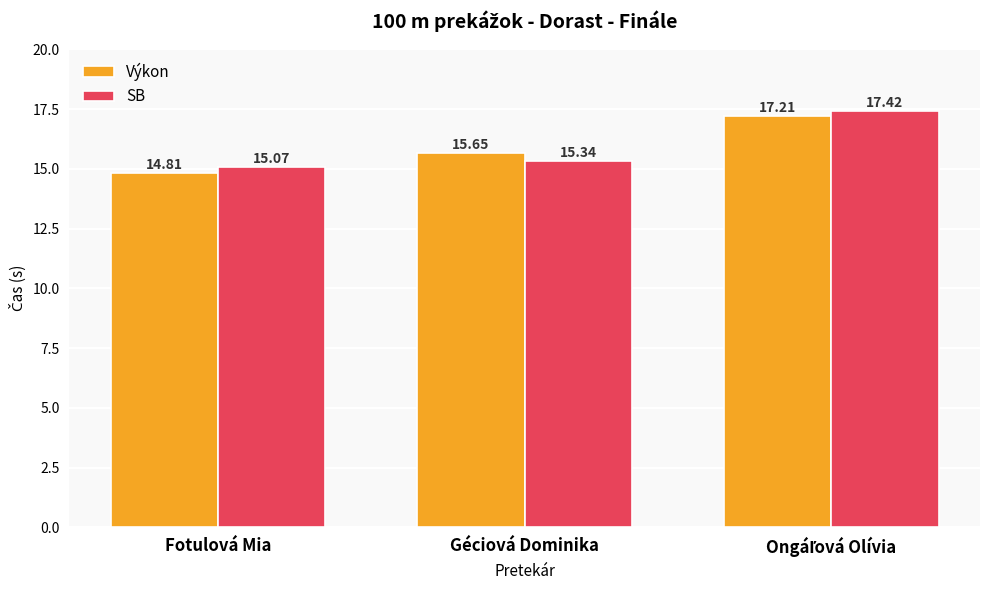

Which series has the widest spread of values?

Výkon